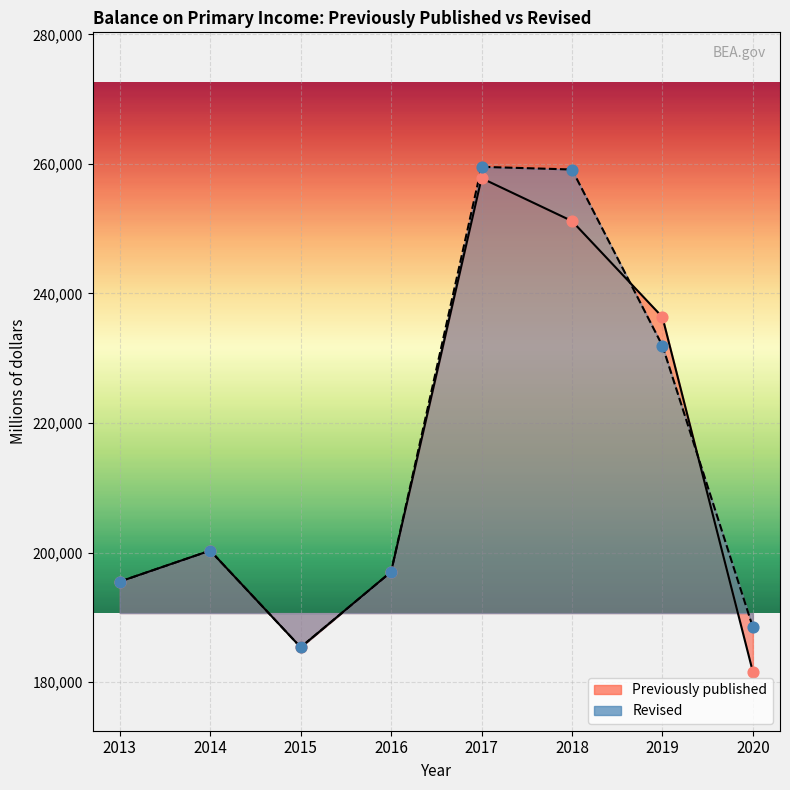

Which series contains the highest Y value?

Revised